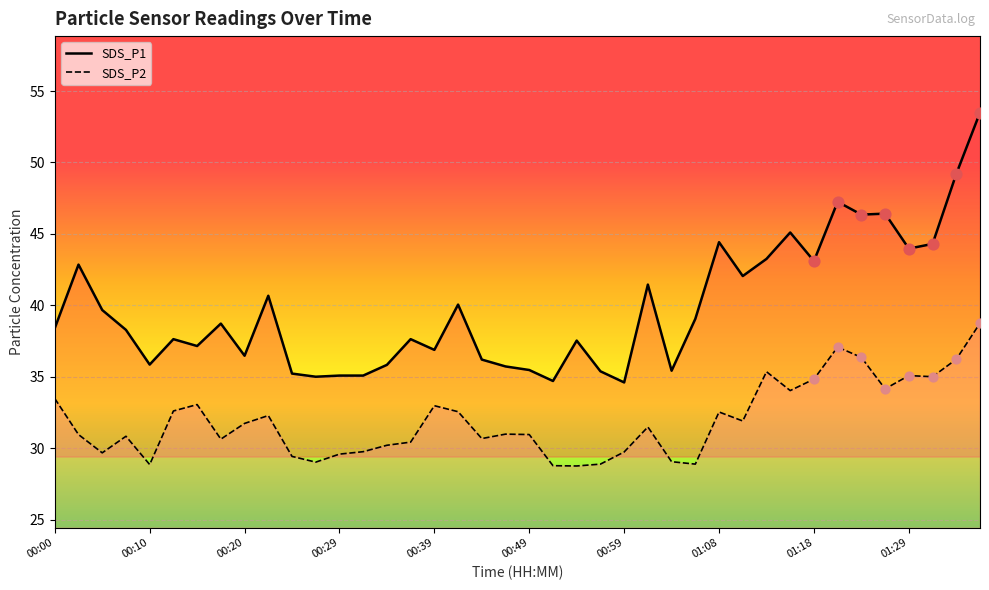

Which series has the widest spread of Y values?

SDS_P1